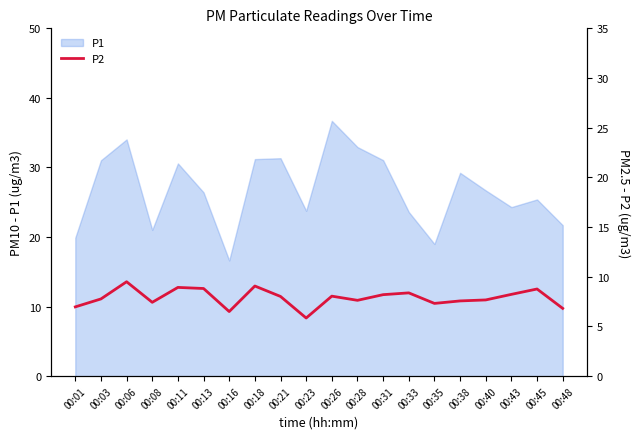

True or false: the data has more than 2 interior local peaks.

True